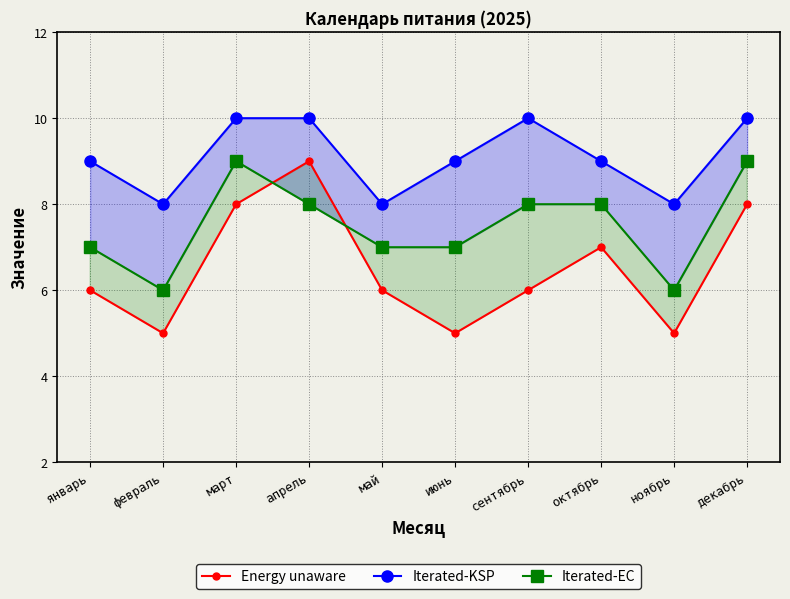

The Iterated-EC series shows 9 at март. True or false?

True